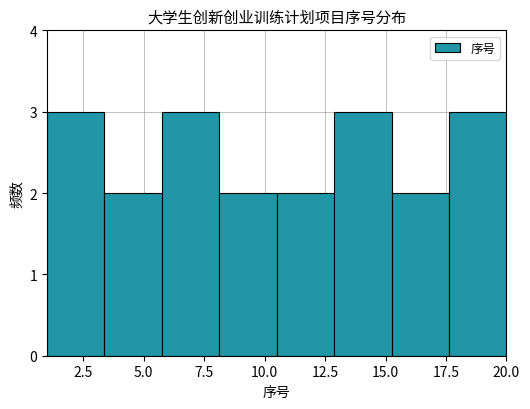

Reading left to right, transcribe this chart: for each bar, give the range it covers on the x-axis and its height. Neither the bar edges nor the heights are printed on the chart, so give them approximately, as read against the axes.

1.0 to 3.5: 3
3.5 to 6.0: 2
6.0 to 8.0: 3
8.0 to 10.5: 2
10.5 to 13.0: 2
13.0 to 15.5: 3
15.5 to 17.5: 2
17.5 to 20.0: 3